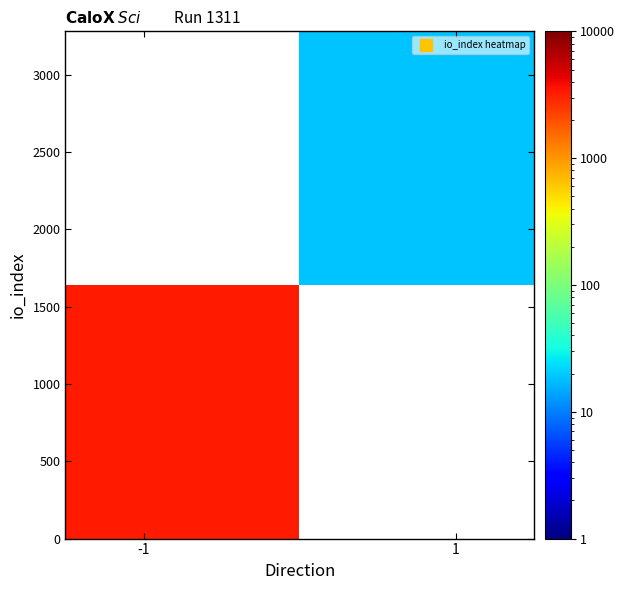

What is the minimum value shown in the chart?

19.0